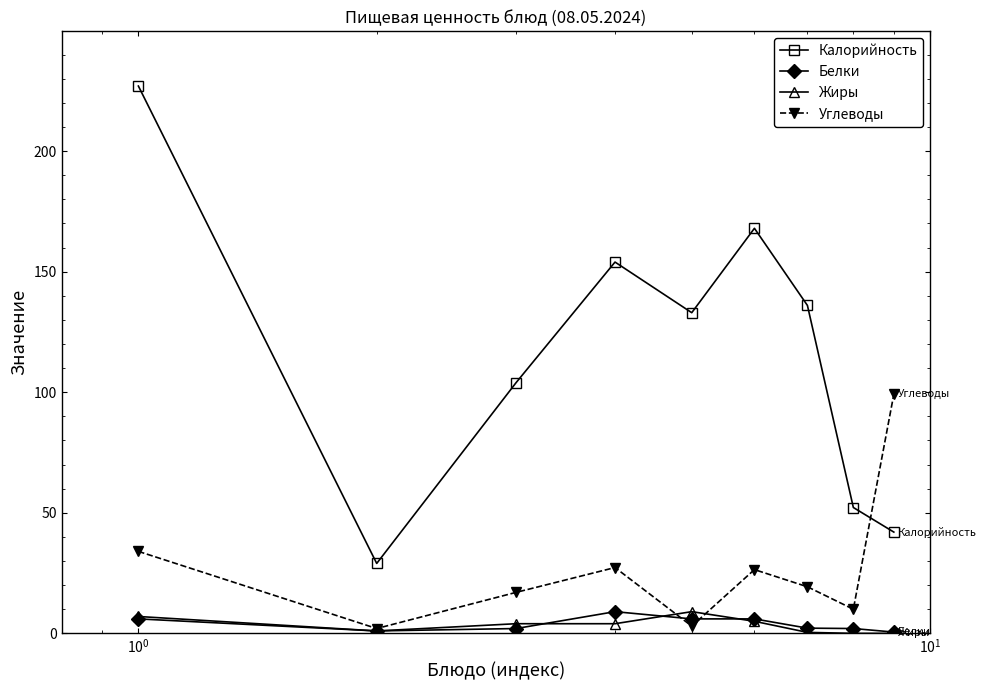

What is the greatest value displayed?

227.0